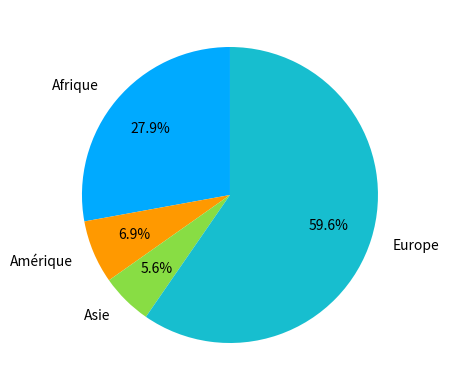

Rank the categories by value from lowest to highest.

Asie, Amérique, Afrique, Europe